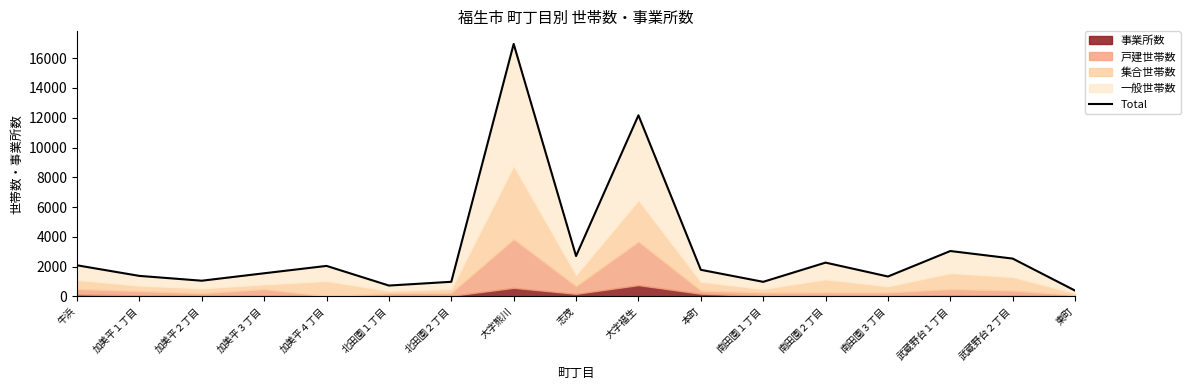

Does the chart display data point markers on the line(s)?

No